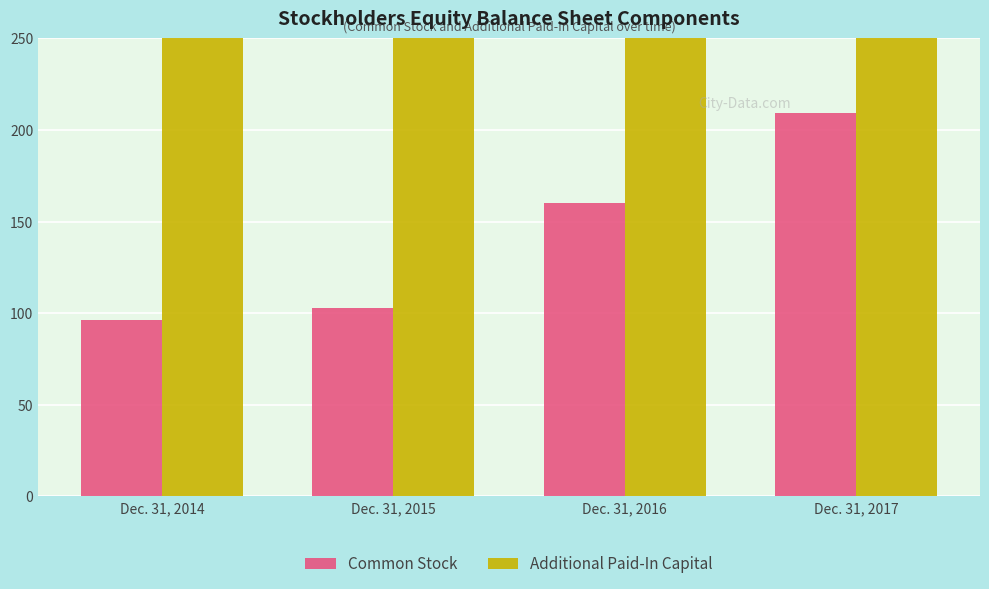

What is the maximum value shown in the chart?

1233704